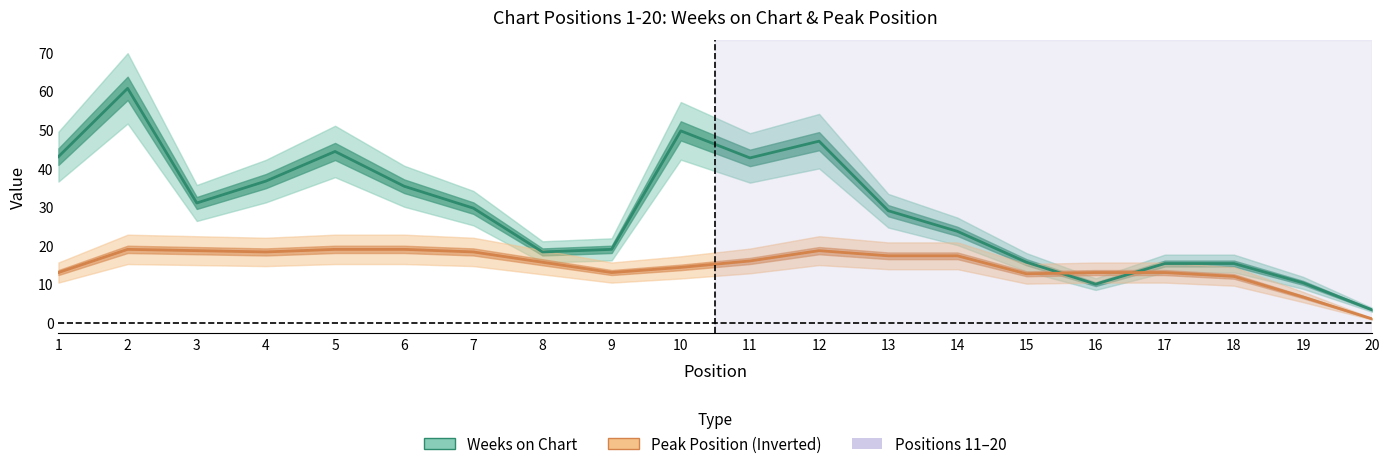

What value does the Peak Position (Inverted) series have at 14?

17.3